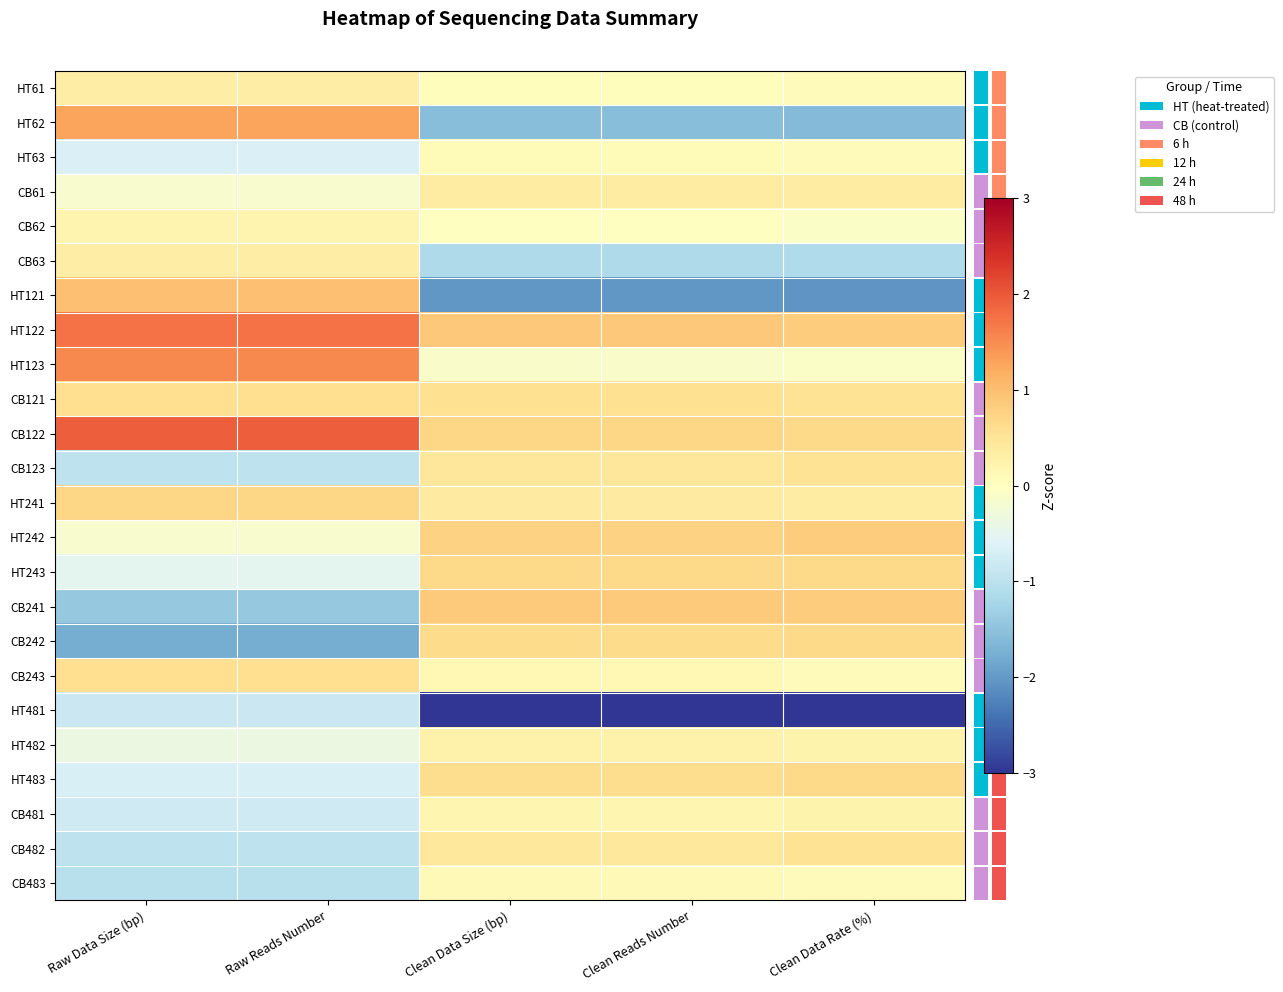

At which category does the chart reach its minimum across all series?

Clean Data Size (bp)